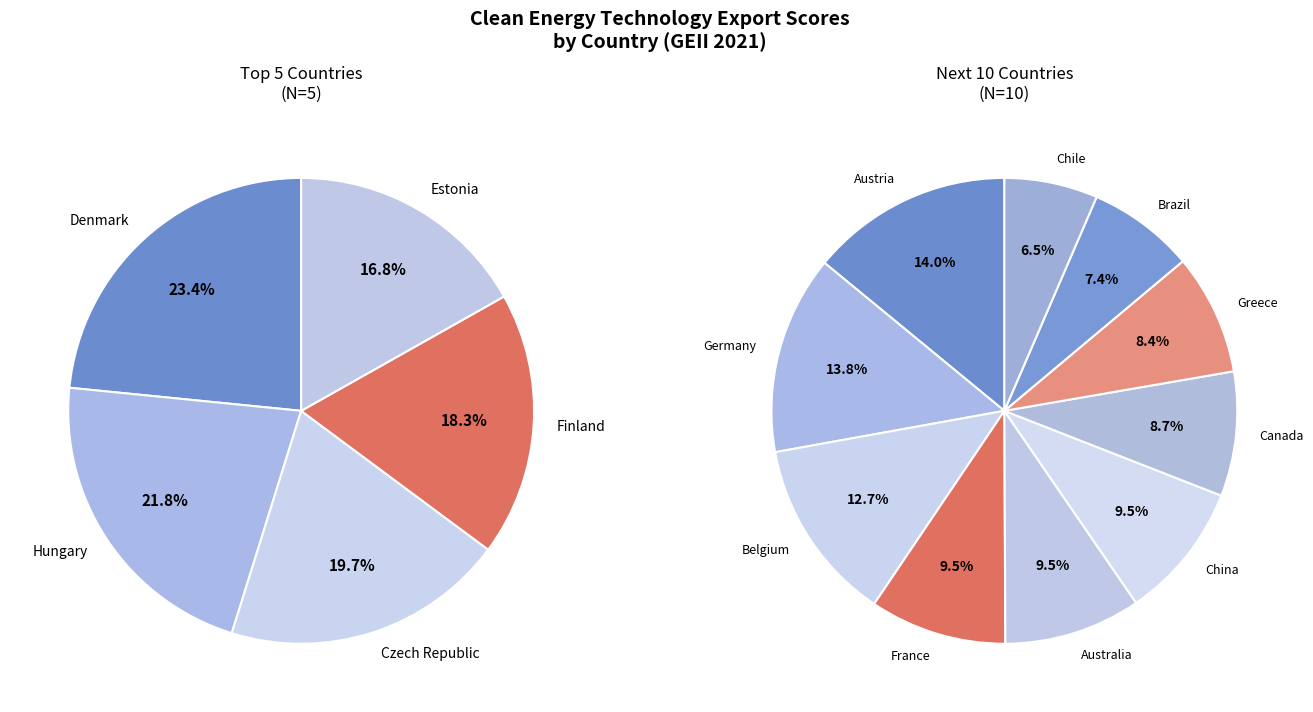

Between Brazil and Canada, which is larger?

Canada